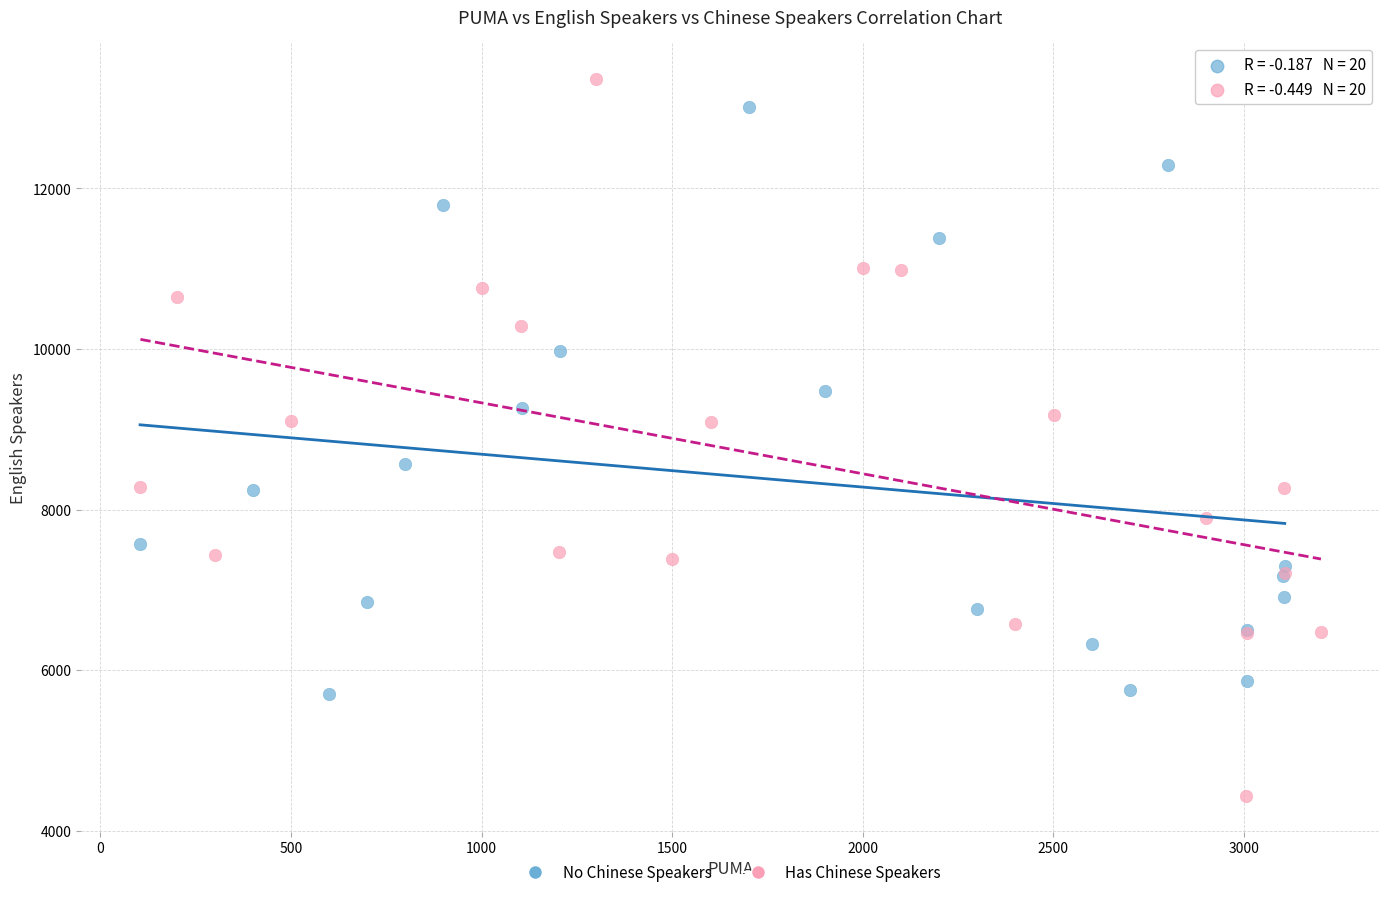

Which series reaches the minimum Y coordinate?

Has Chinese Speakers